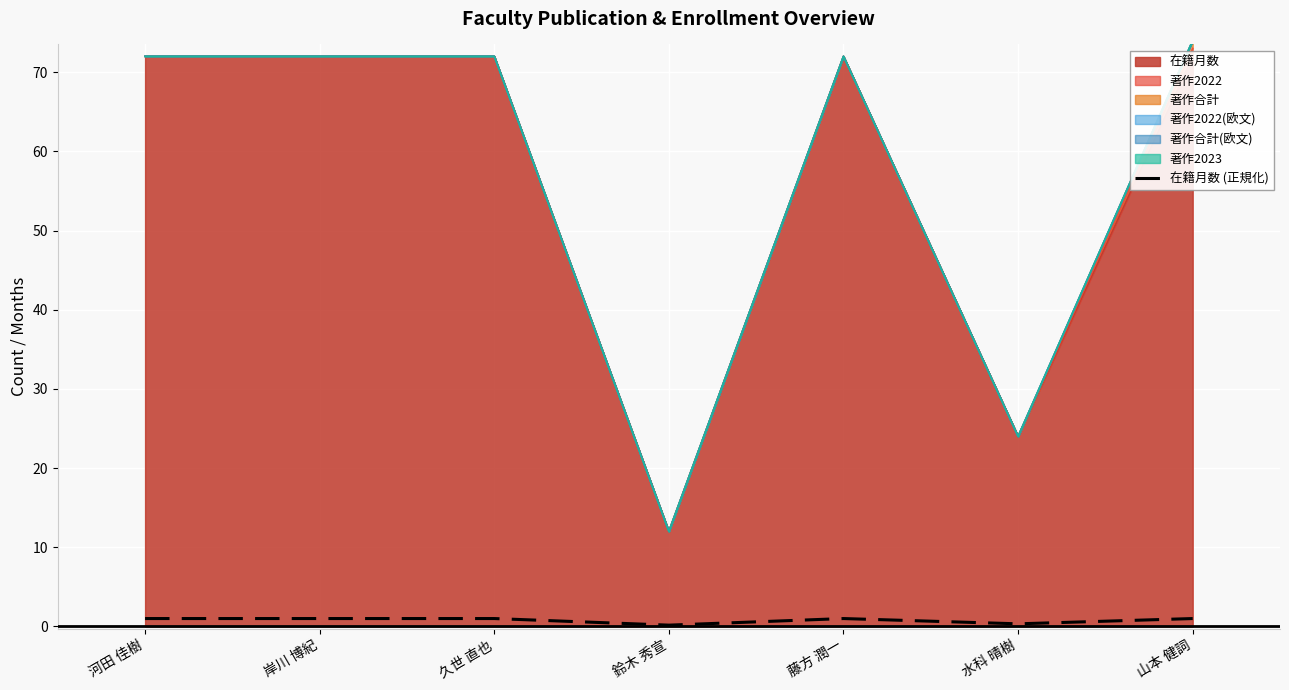

What is the ratio of the value at 鈴木 秀宣 to the value at 藤方 潤一?

0.2